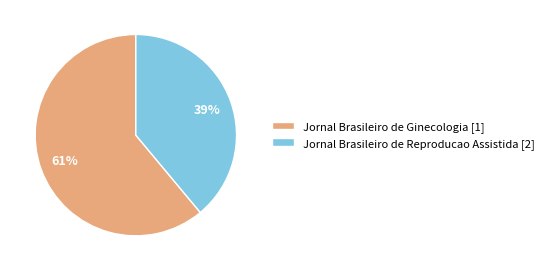

To the nearest percent, what percentage of the pie is Jornal Brasileiro de Ginecologia [1]?

61%